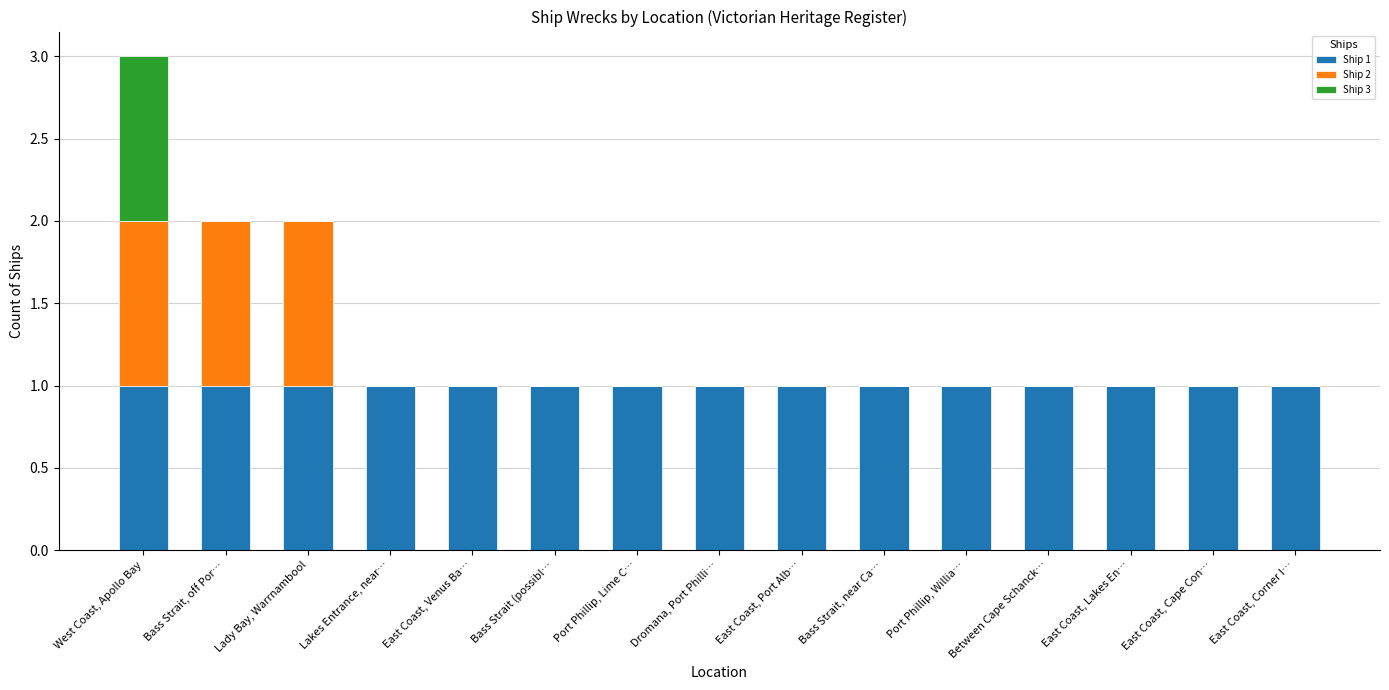

True or false: Ship 1 has a value of 1 at Port Phillip, Lime C….

True